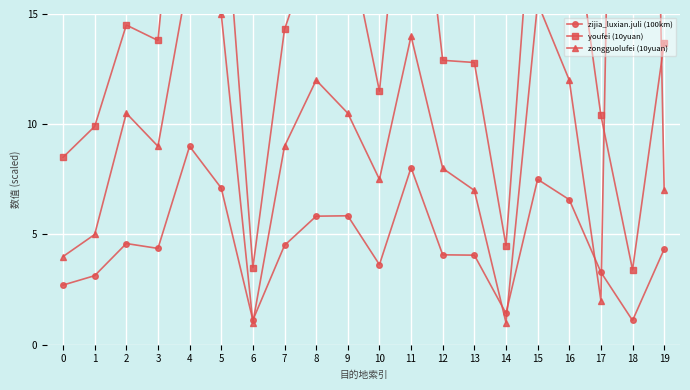

The value of zijia_luxian.juli (100km) at 16 is 6.6. True or false?

True